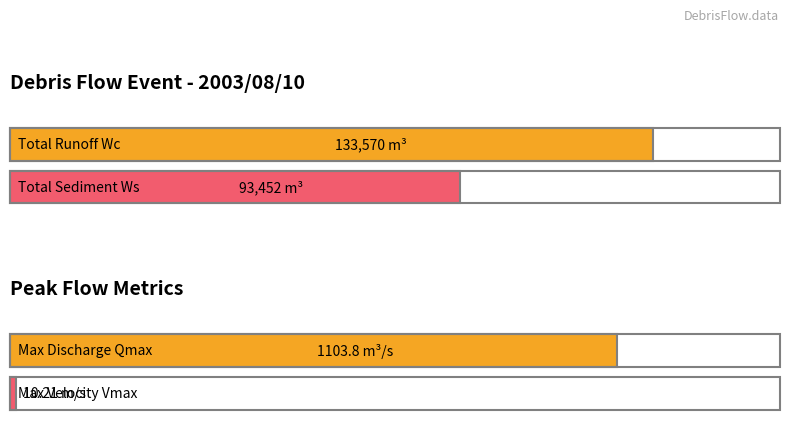

Which has a higher value, Total runoff Wc (m3) or Total sediment runoff Ws (m3)?

Total runoff Wc (m3)